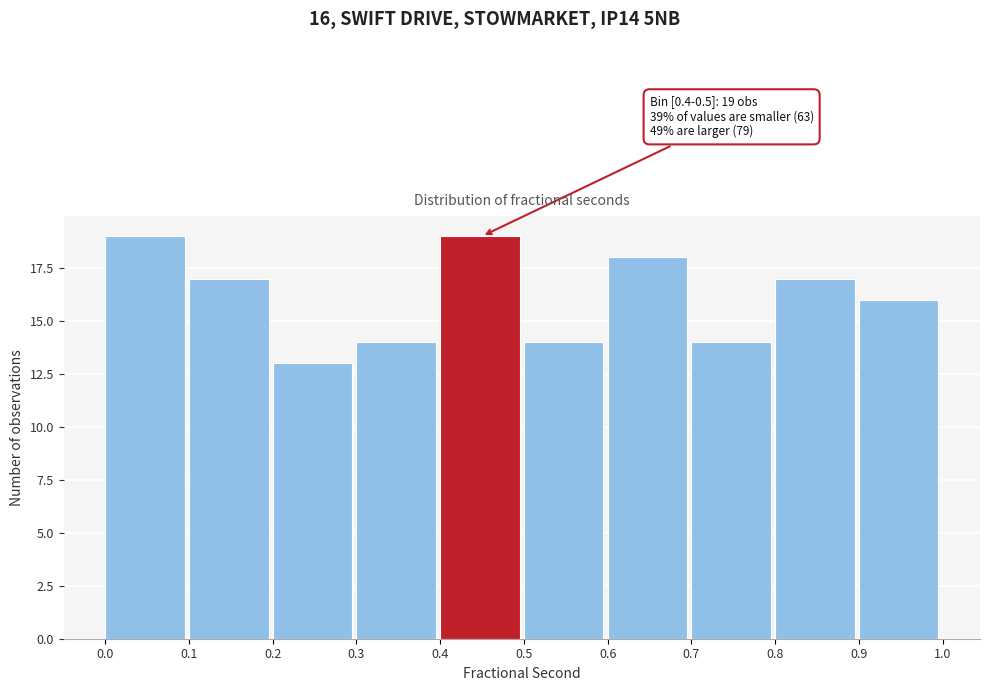

Reading left to right, extract all data points from this chart.

0.0=19	0.1=17	0.2=13	0.3=14	0.4=19	0.5=14	0.6=18	0.7=14	0.8=17	0.9=16